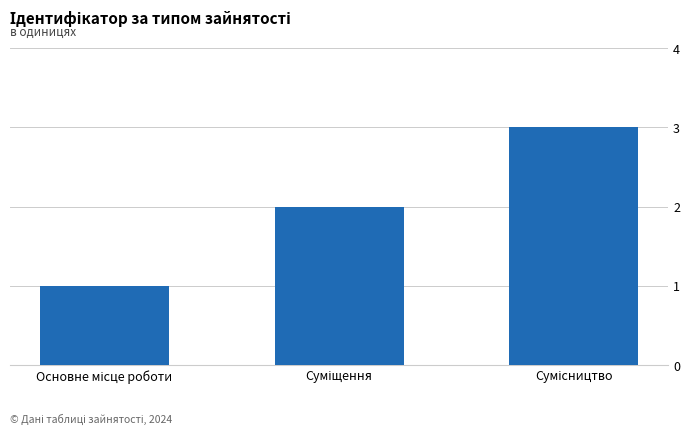

What is the sum of all values?

6